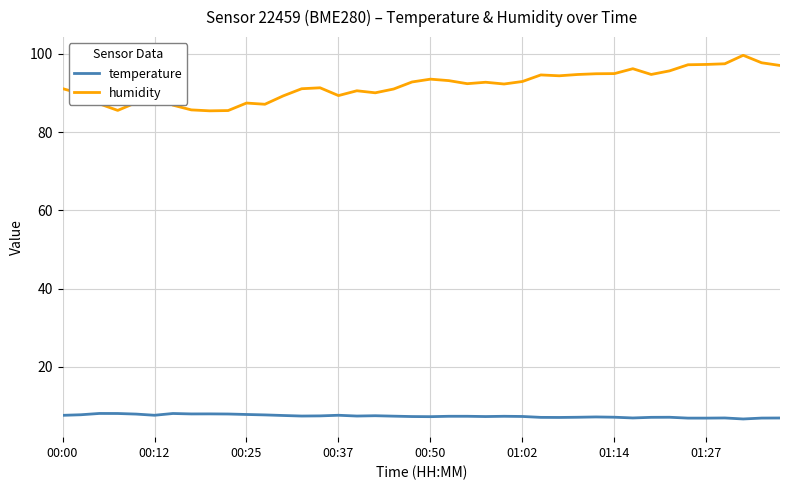

Does the chart display data point markers on the line(s)?

No